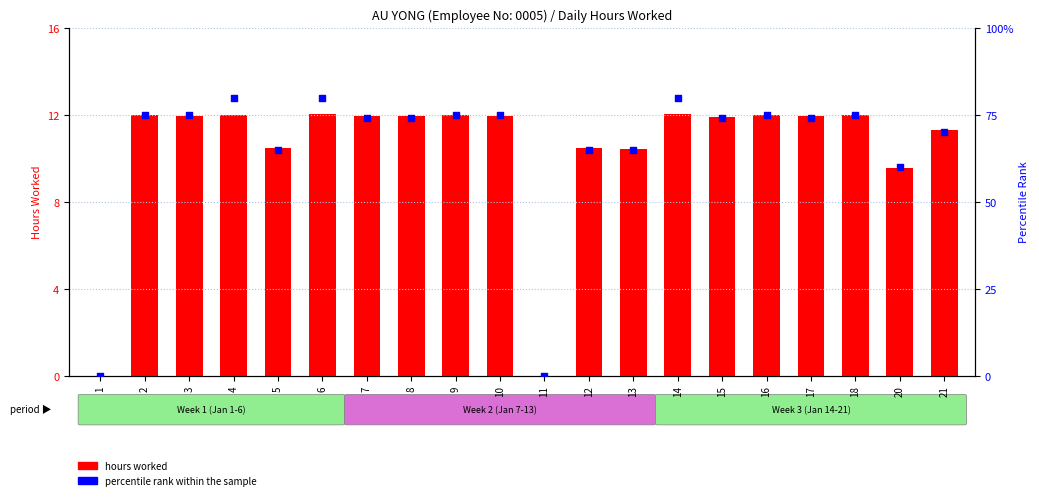

What is the total value across all series at 6?

92.0